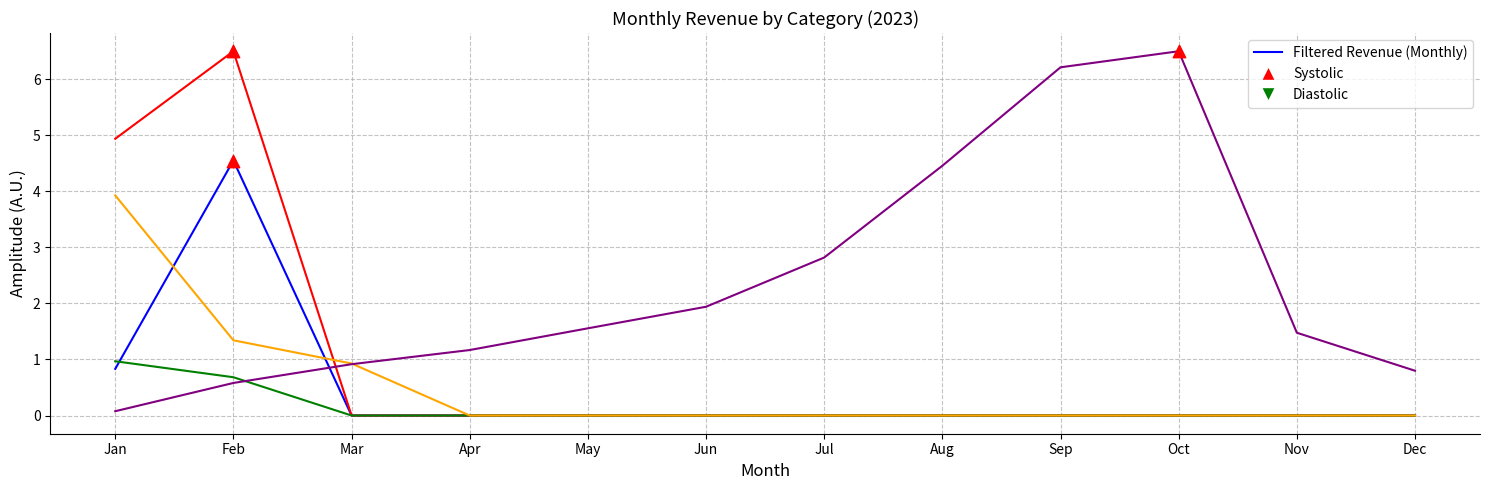

What is the difference between the highest and lowest values at Sep?

6.2